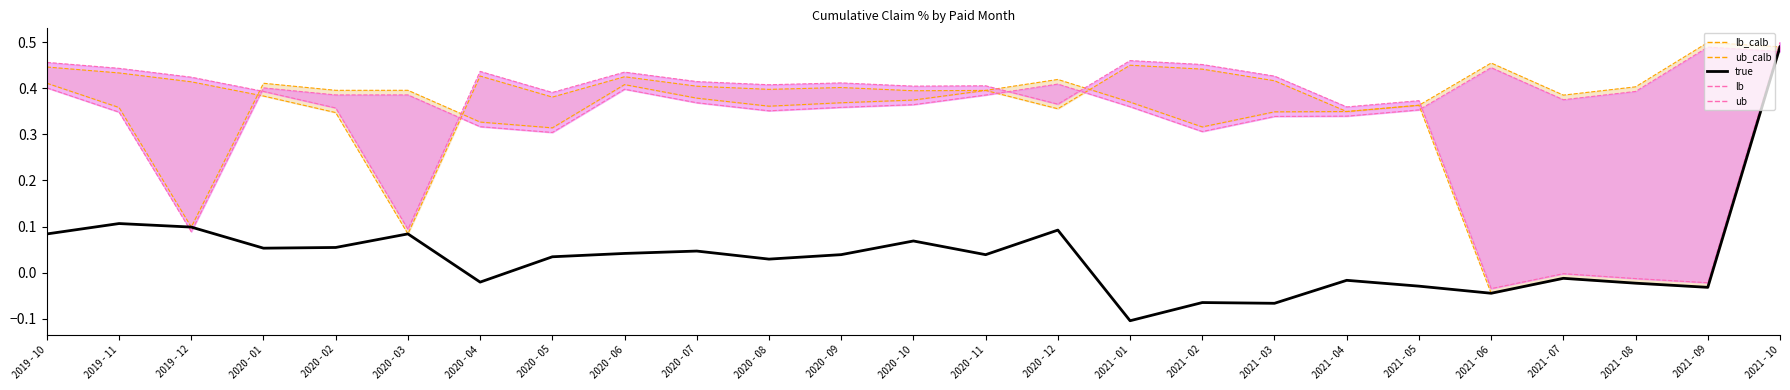

True or false: lb has more than 0 interior local peaks.

True